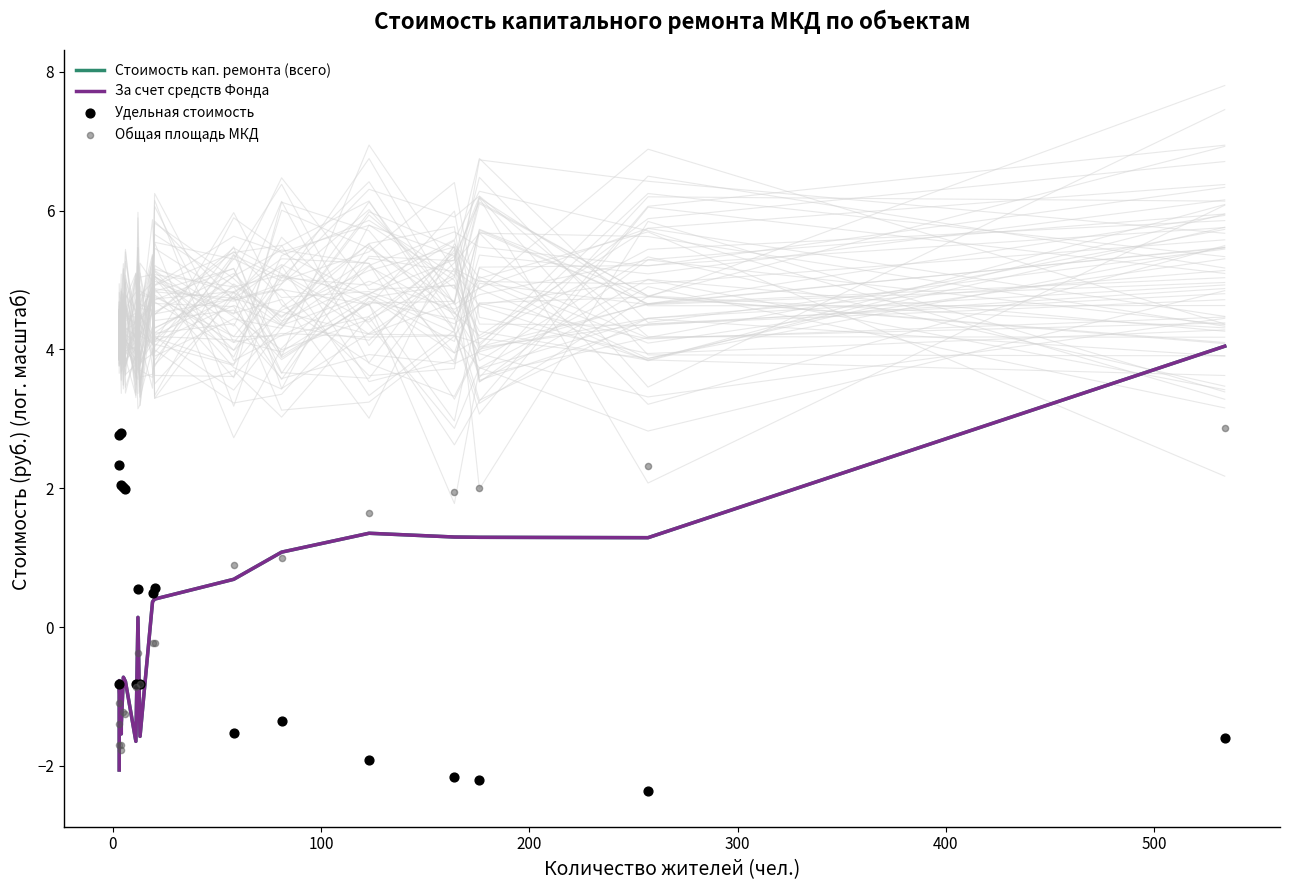

At how many categories does at least one series exceed 1?

12